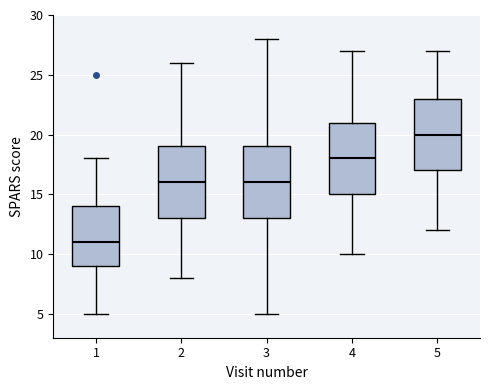

Reading left to right, read every box against the y-axis: the position of its median line, the range the box covers, and the ends of its whiskers. The values are not printed on the chart, so give them approximately, as read against the axis.

1: median 11, box 9 to 14, whiskers 5 to 18
2: median 16, box 13 to 19, whiskers 8 to 26
3: median 16, box 13 to 19, whiskers 5 to 28
4: median 18, box 15 to 21, whiskers 10 to 27
5: median 20, box 17 to 23, whiskers 12 to 27